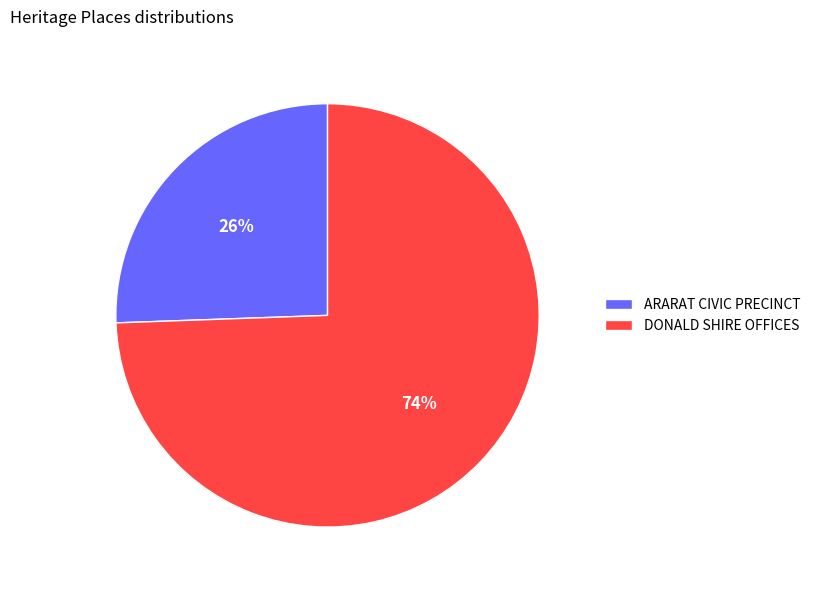

Between DONALD SHIRE OFFICES and ARARAT CIVIC PRECINCT, which is larger?

DONALD SHIRE OFFICES